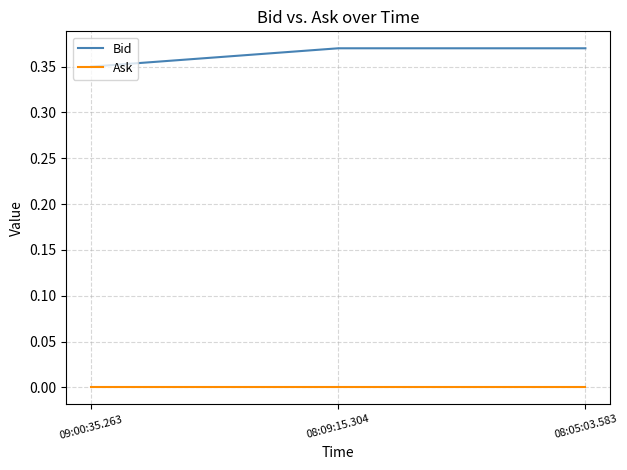

At how many categories does at least one series exceed 0?

3